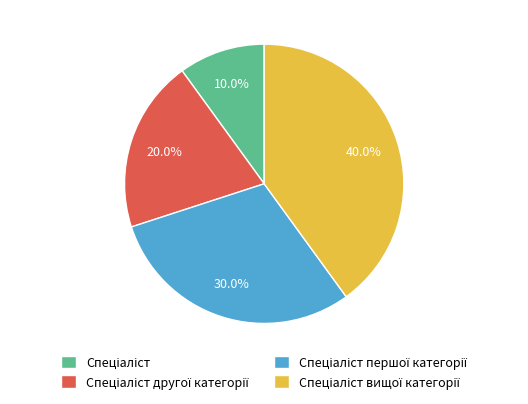

Is there any slice that represents more than half of the pie?

No